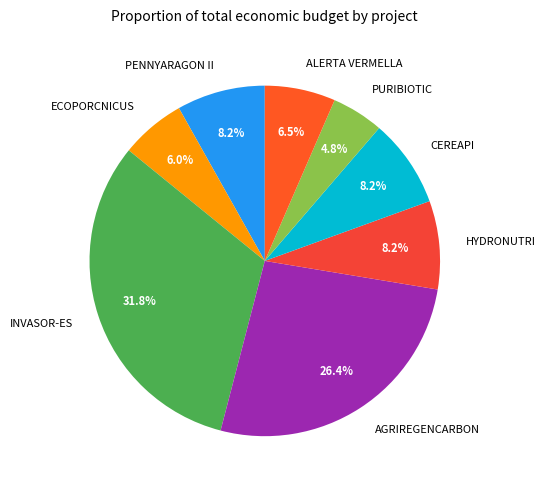

Combined, do HYDRONUTRI and ALERTA VERMELLA account for over 50%?

No